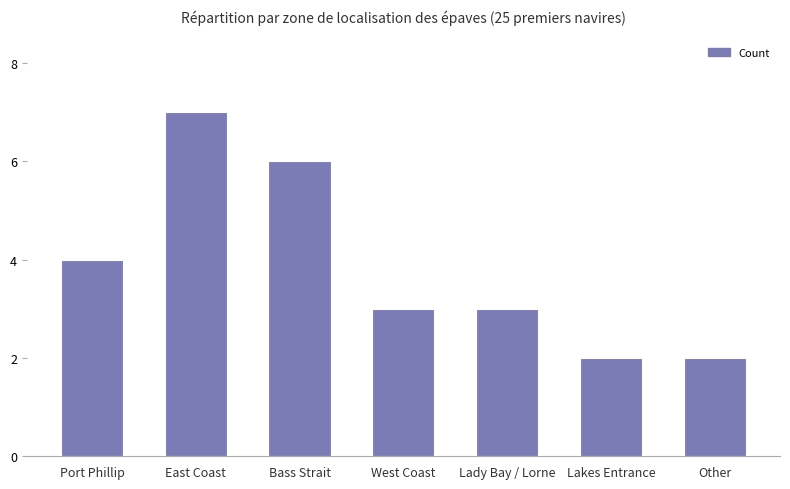

What is the label of the 1st bar from the right?

Other